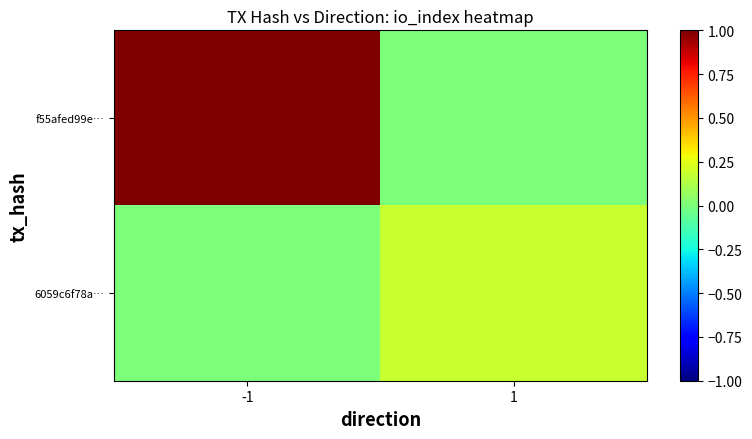

List the series in order of their peak value, lowest first.

6059c6f78a…, f55afed99e…